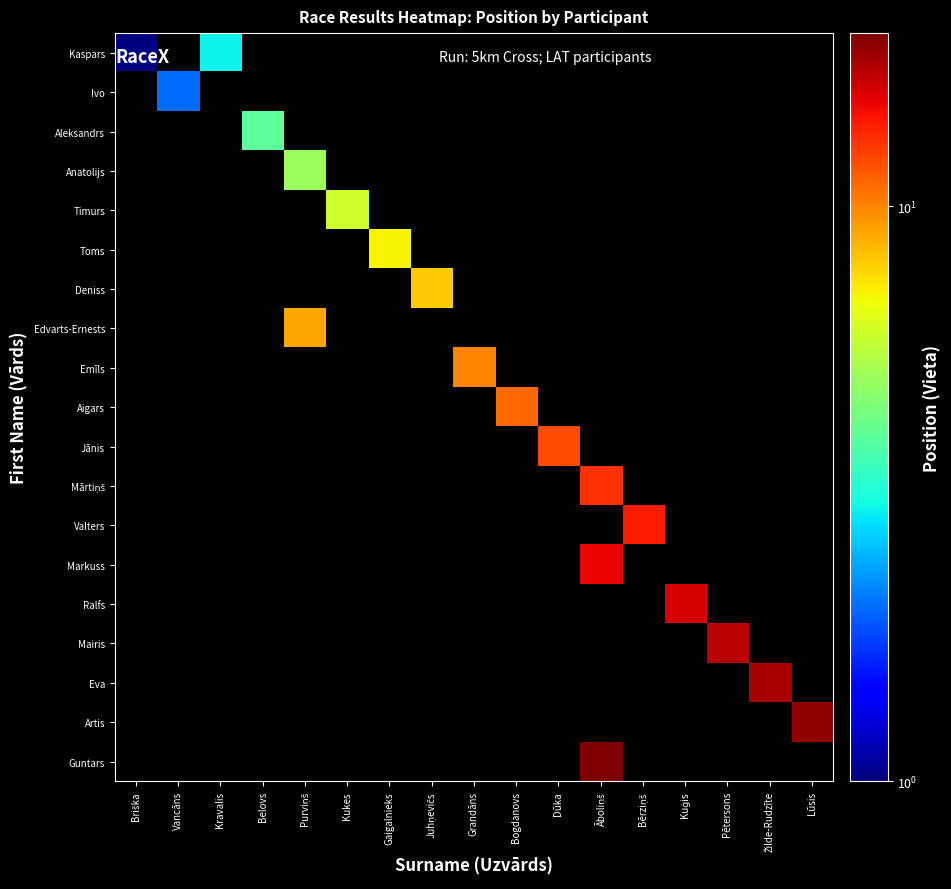

List the series in order of their peak value, lowest first.

Kaspars, Ivo, Aleksandrs, Anatolijs, Timurs, Toms, Deniss, Edvarts-Ernests, Emīls, Aigars, Jānis, Mārtiņš, Valters, Markuss, Ralfs, Mairis, Eva, Artis, Guntars